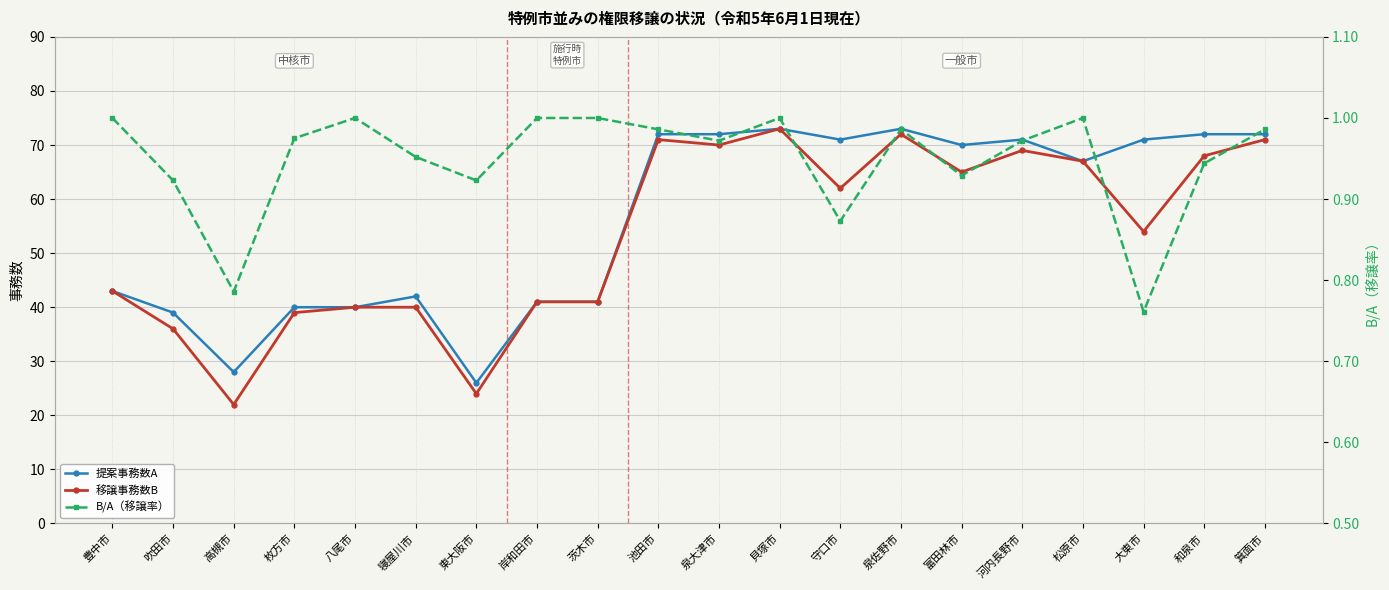

What is the difference between the maximum and minimum values in the 提案事務数A series?

47